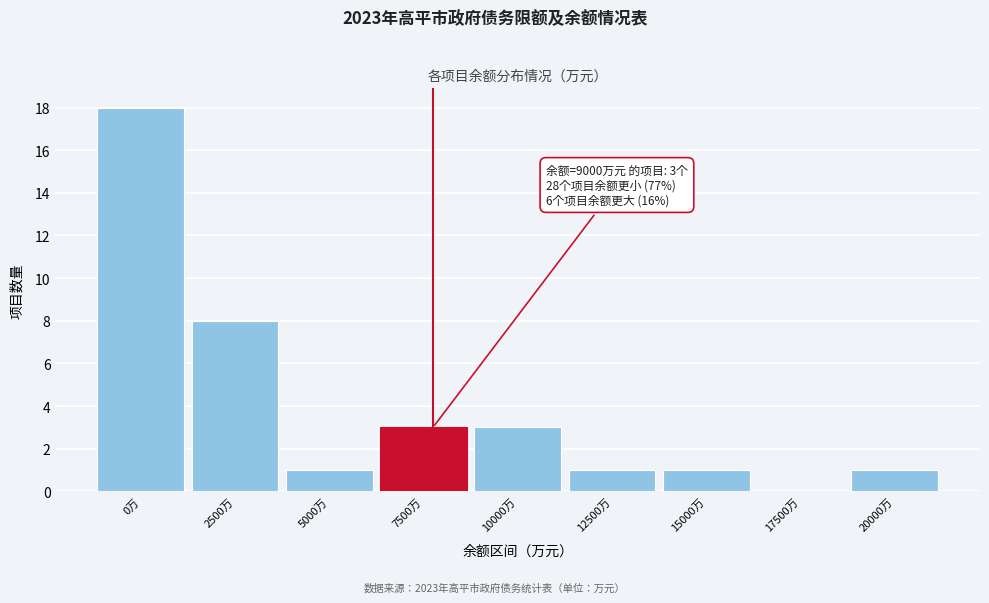

Reading left to right, what are all the values shown in this chart?

0万=18	2500万=8	5000万=1	7500万=3	10000万=3	12500万=1	15000万=1	17500万=0	20000万=1